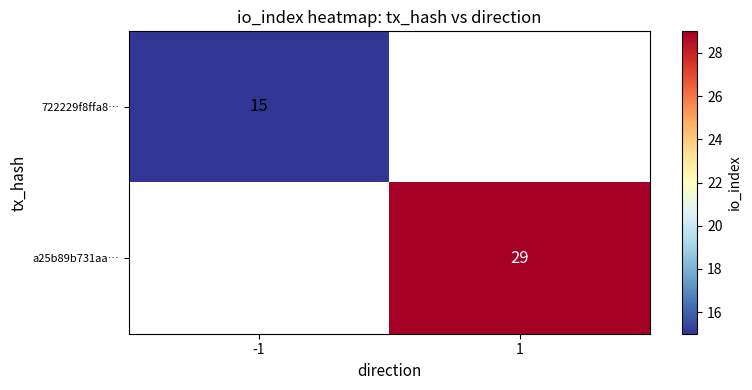

True or false: 722229f8ffa8… has a value of 15 at -1.

True